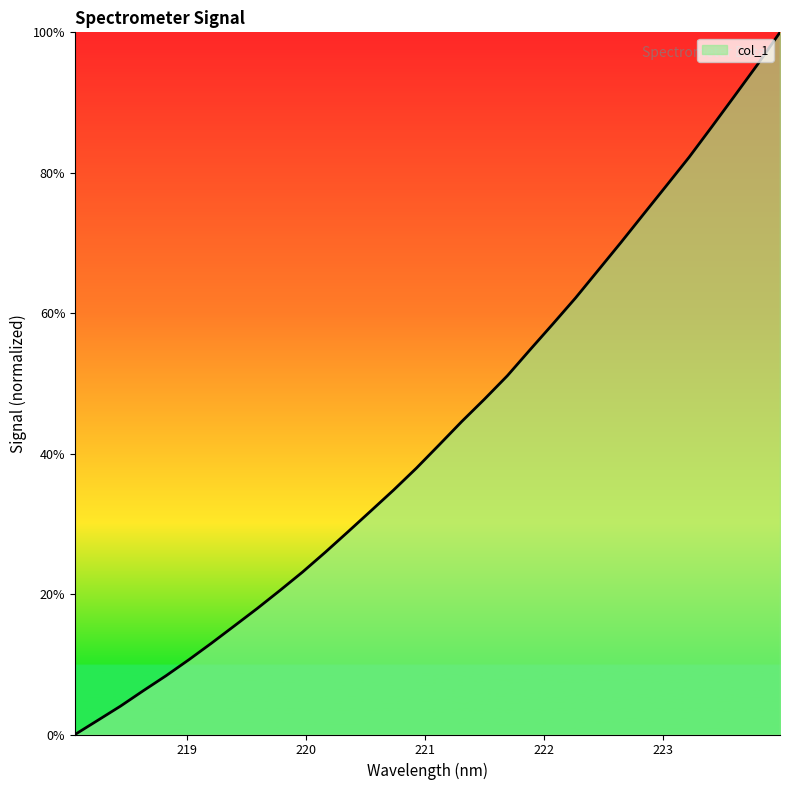

What is the greatest value displayed?

100.0